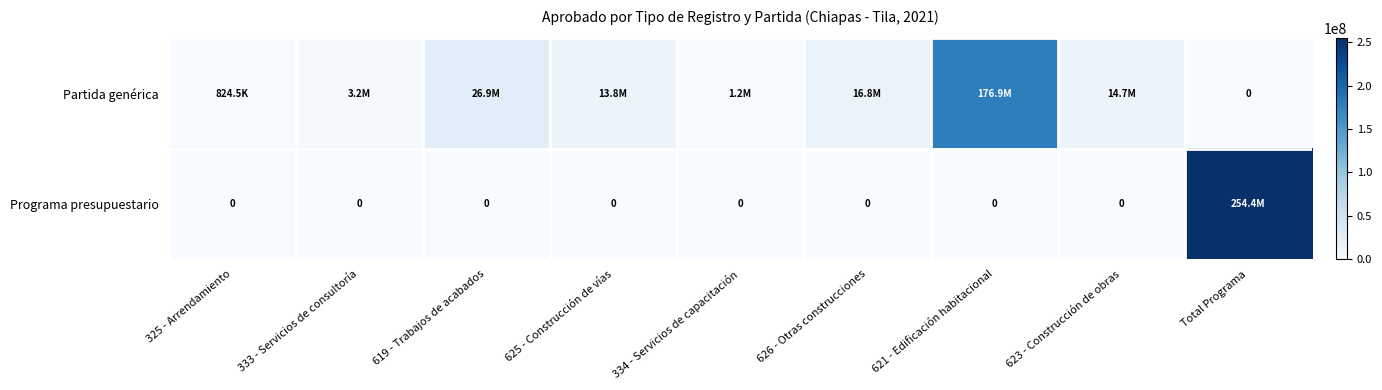

Is it true that Programa presupuestario equals 0.0 at 626 - Otras construcciones?

True